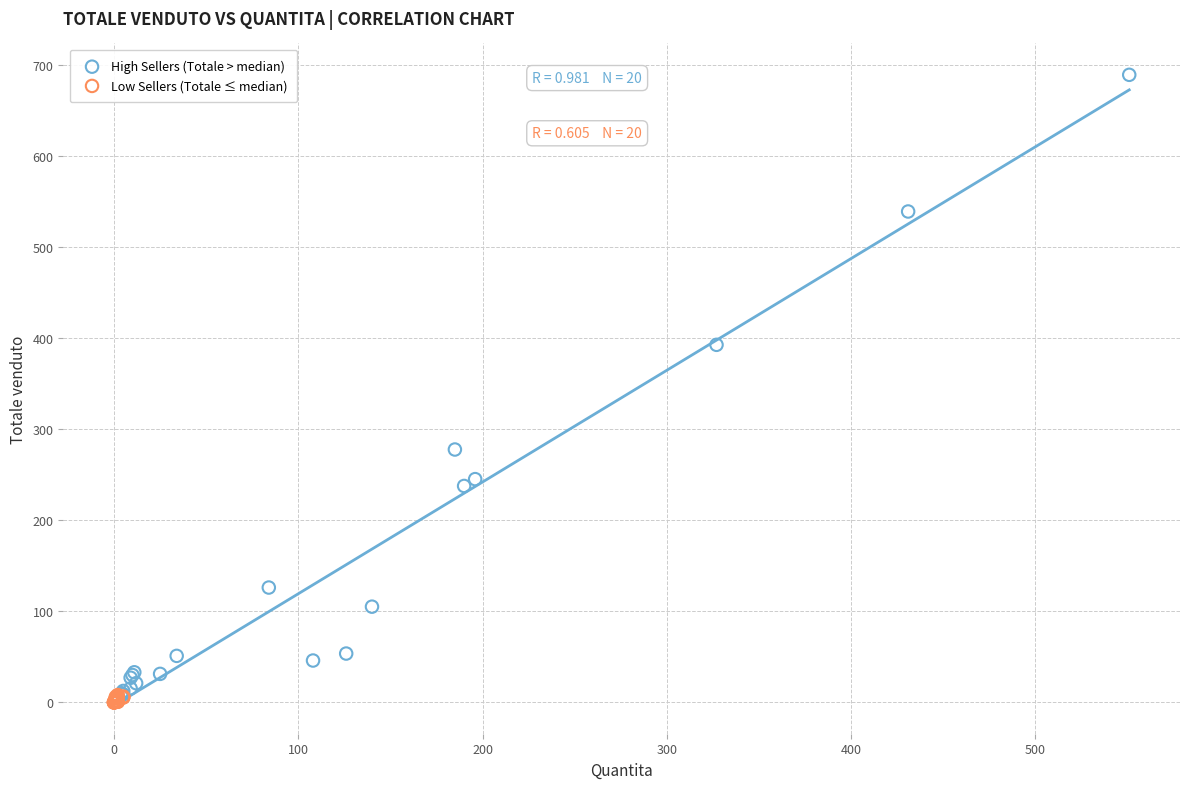

What are all the series names shown in the legend?

High Sellers (Totale > median), Low Sellers (Totale ≤ median)